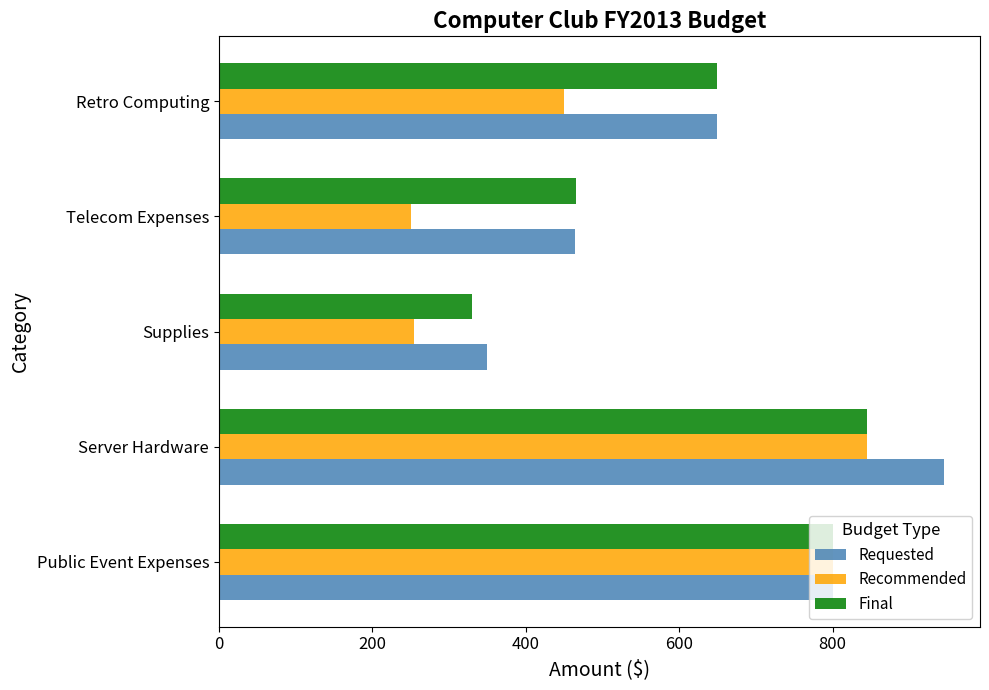

List the labels in order of Final value, smallest first.

Supplies, Telecom Expenses, Retro Computing, Public Event Expenses, Server Hardware